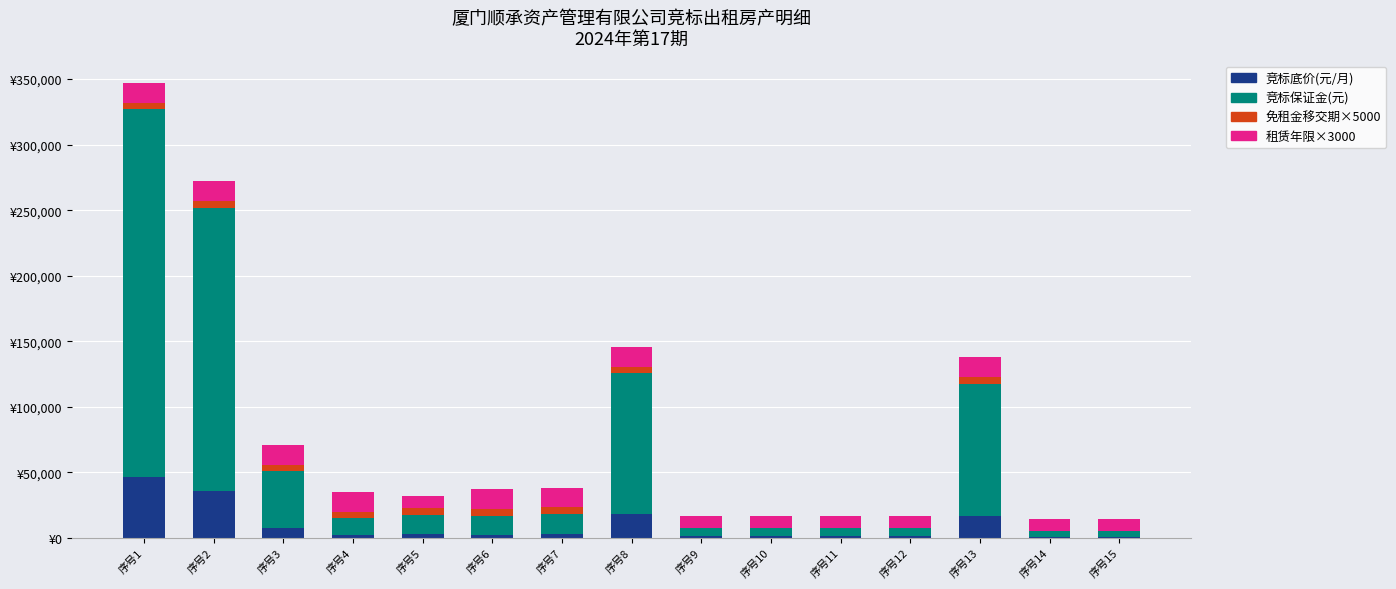

What is the sum of the 竞标保证金(元) values at 序号2 and 序号7?

231660